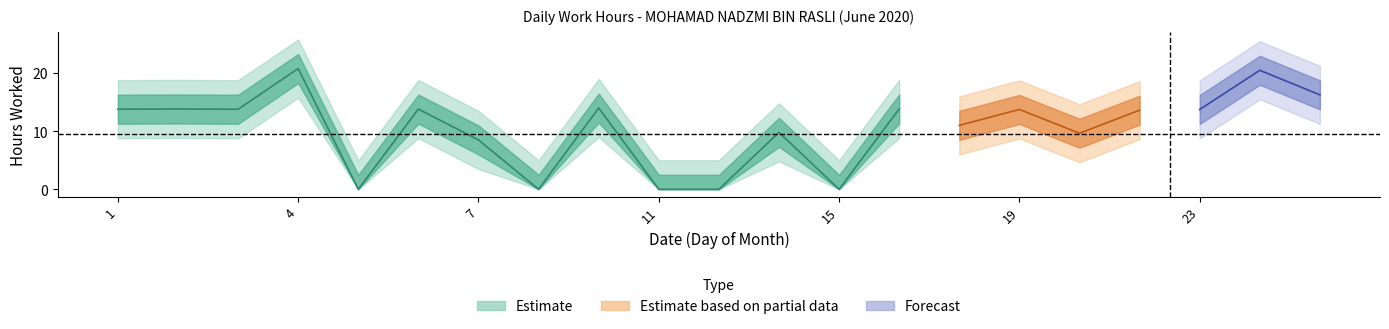

How many data points are less than 13?

9